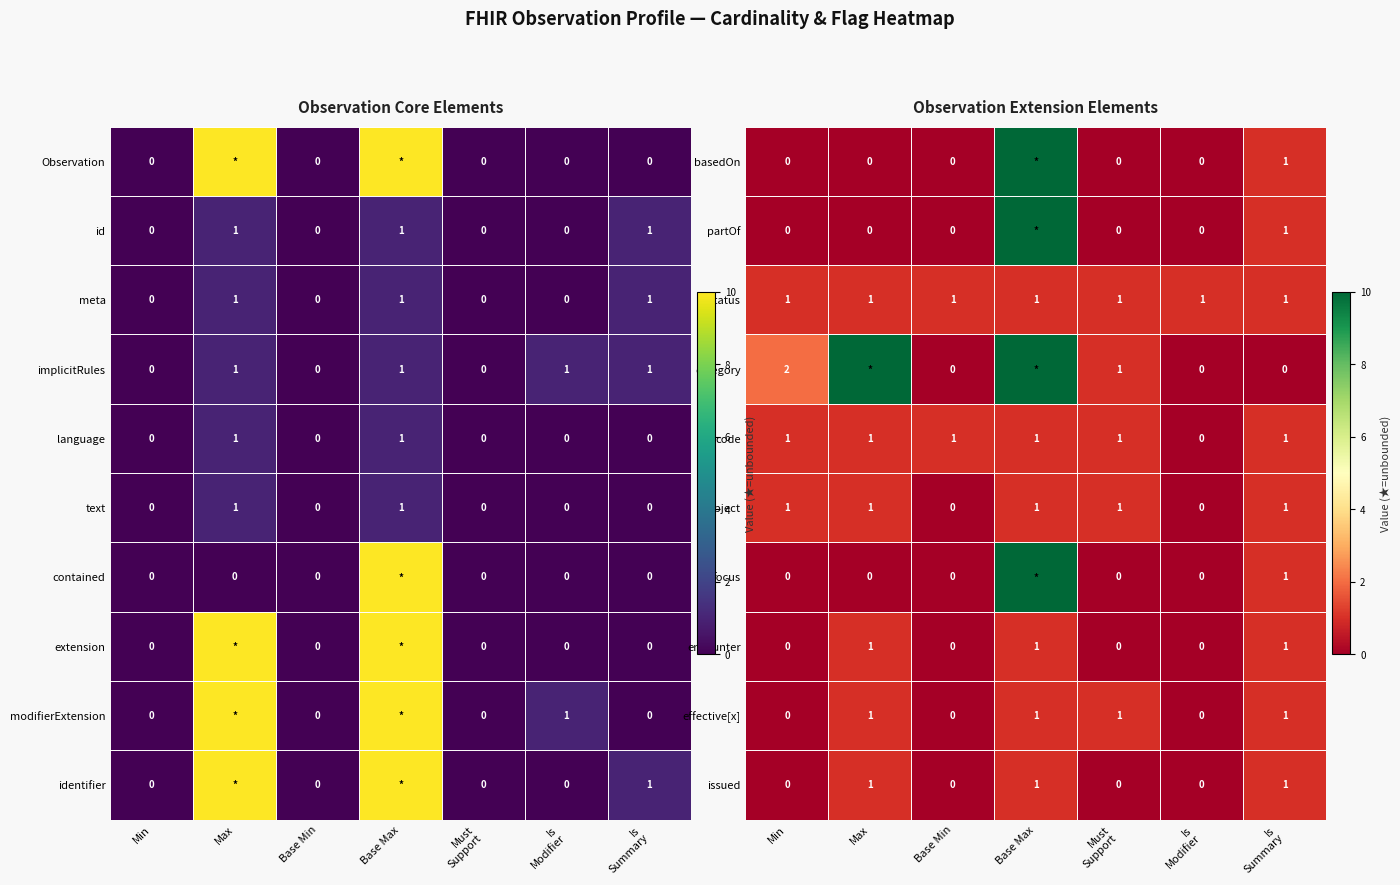

The value of issued at Max is 1. True or false?

True